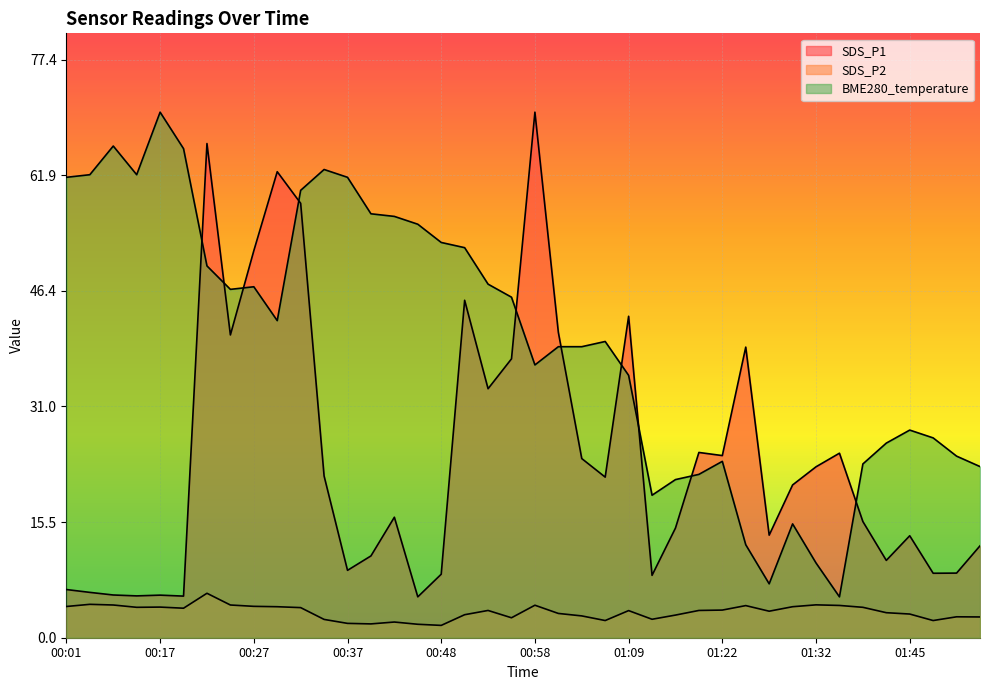

Reading left to right, what are all the values shown in this chart?

SDS_P1: 6.5	6.1	5.7	5.6	5.7	5.6	66.2	40.5	51.8	62.4	58.1	21.6	9.0	10.9	16.1	5.5	8.5	45.2	33.3	37.3	70.3	40.9	24.0	21.5	43.0	8.3	14.7	24.8	24.4	38.9	13.7	20.4	22.9	24.7	15.6	10.3	13.7	8.6	8.7	12.3
SDS_P2: 4.2	4.5	4.4	4.1	4.1	4.0	6.0	4.4	4.2	4.2	4.0	2.5	1.9	1.9	2.1	1.8	1.6	3.1	3.6	2.7	4.3	3.2	2.9	2.3	3.6	2.5	3.0	3.6	3.7	4.3	3.5	4.2	4.4	4.3	4.1	3.4	3.2	2.3	2.8	2.8
BME280_temperature: 61.6	62.0	65.8	62.0	70.3	65.5	49.8	46.6	47.0	42.4	59.9	62.7	61.6	56.7	56.4	55.4	52.9	52.2	47.3	45.6	36.5	39.0	39.0	39.7	35.1	19.1	21.2	21.9	23.6	12.4	7.2	15.2	10.0	5.5	23.3	26.1	27.8	26.7	24.3	22.9